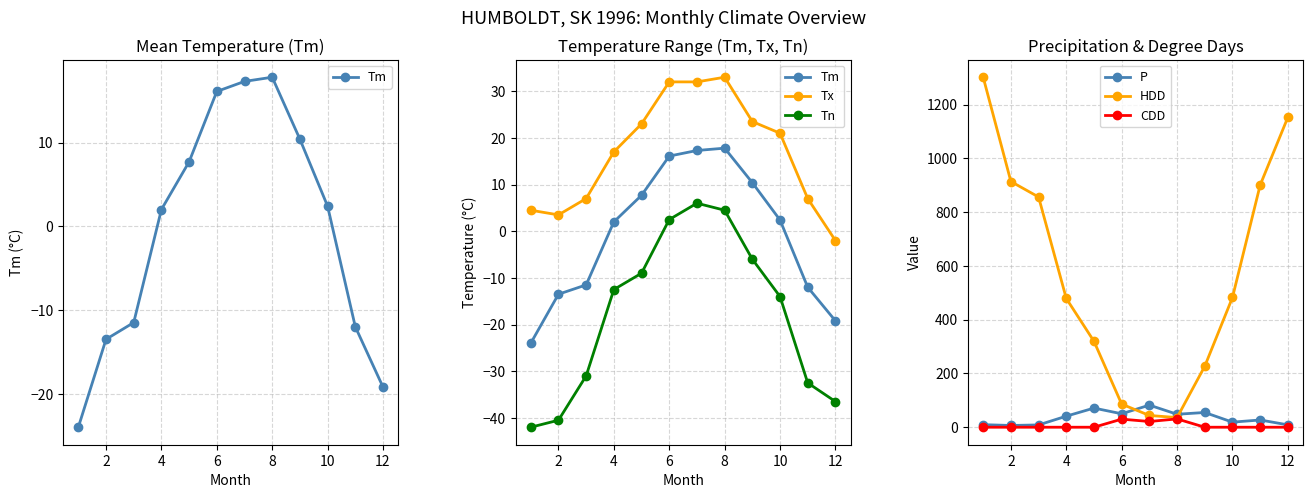

Which series has the largest total across all categories?

HDD